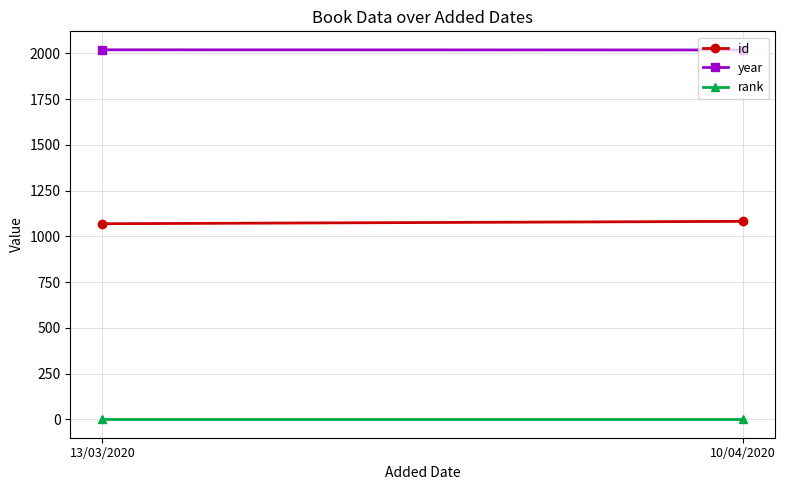

What is the value of the id point at the 2nd from the left?

1082